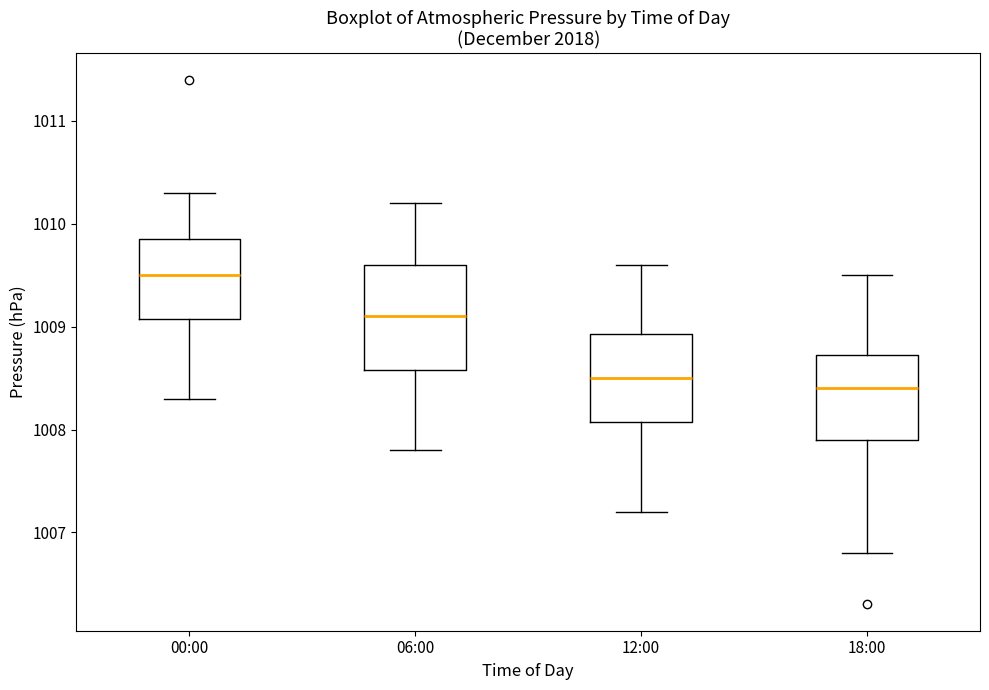

Where does the median line of the box for 18:00 sit on the y-axis? The values are not printed on the chart, so give them approximately, as read against the axis.

1008.4